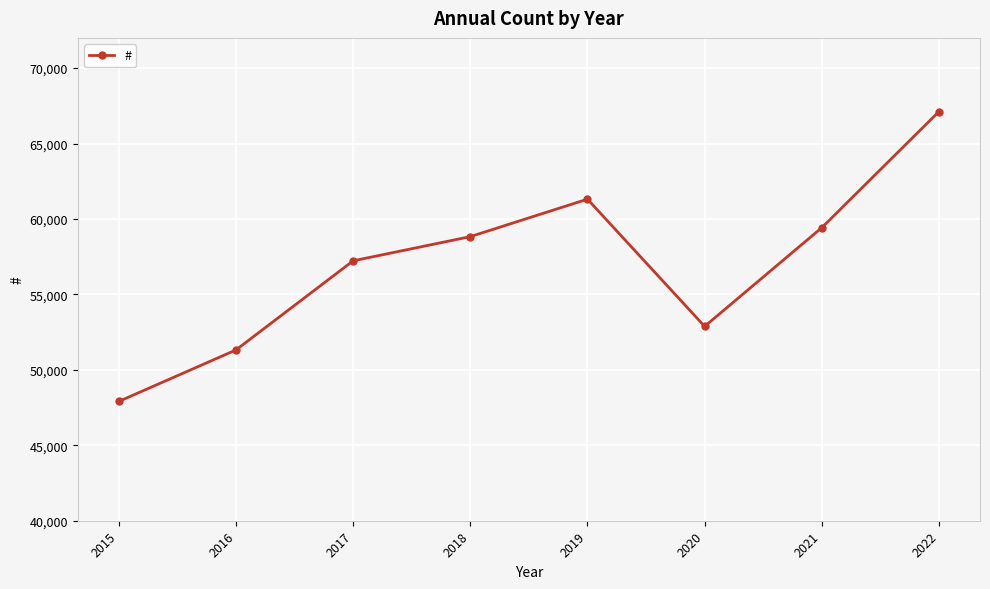

What is the sum of all values?

456012